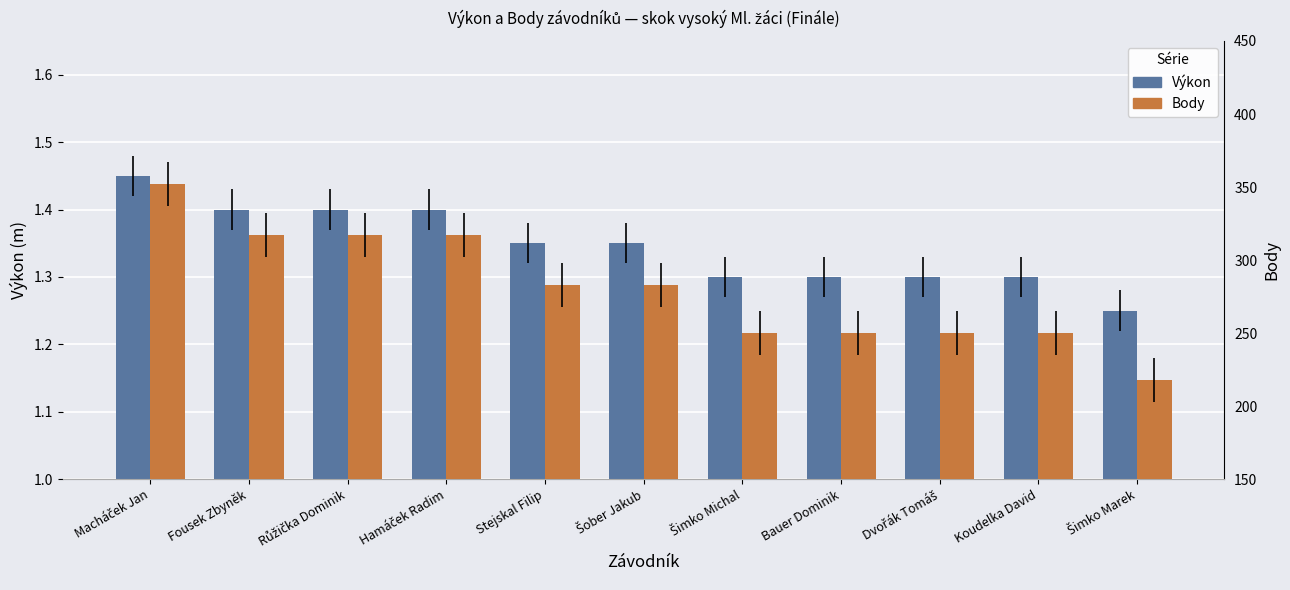

How many bars are there in each group?

2